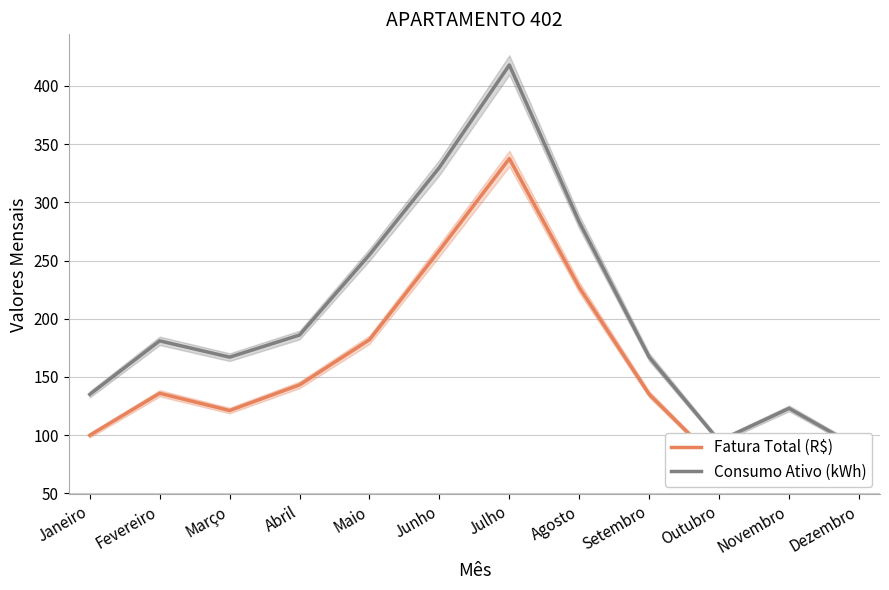

Where is the first local maximum for Fatura Total (R$)?

Fevereiro